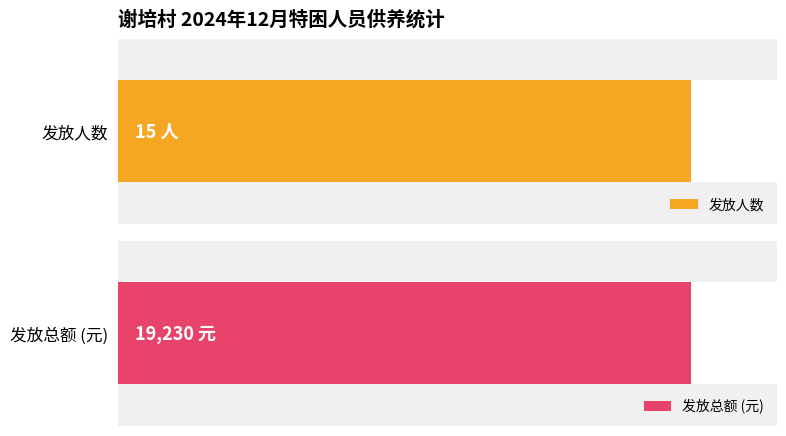

Which series has the largest total across all categories?

发放总额